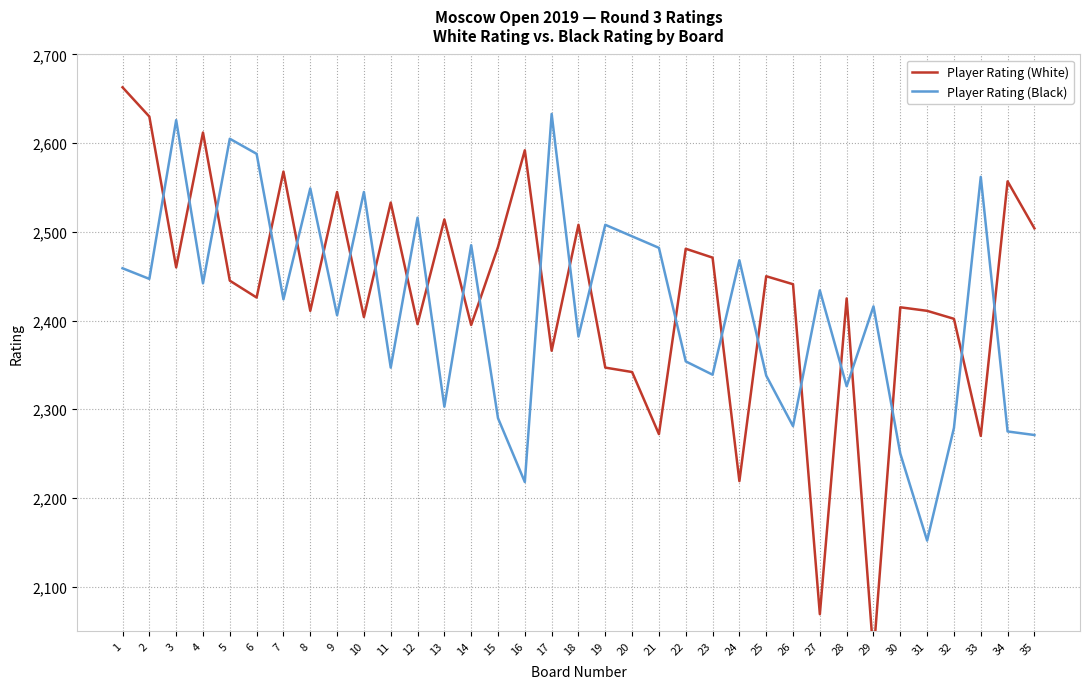

Which series has the largest range (max minus min)?

Player Rating (White)